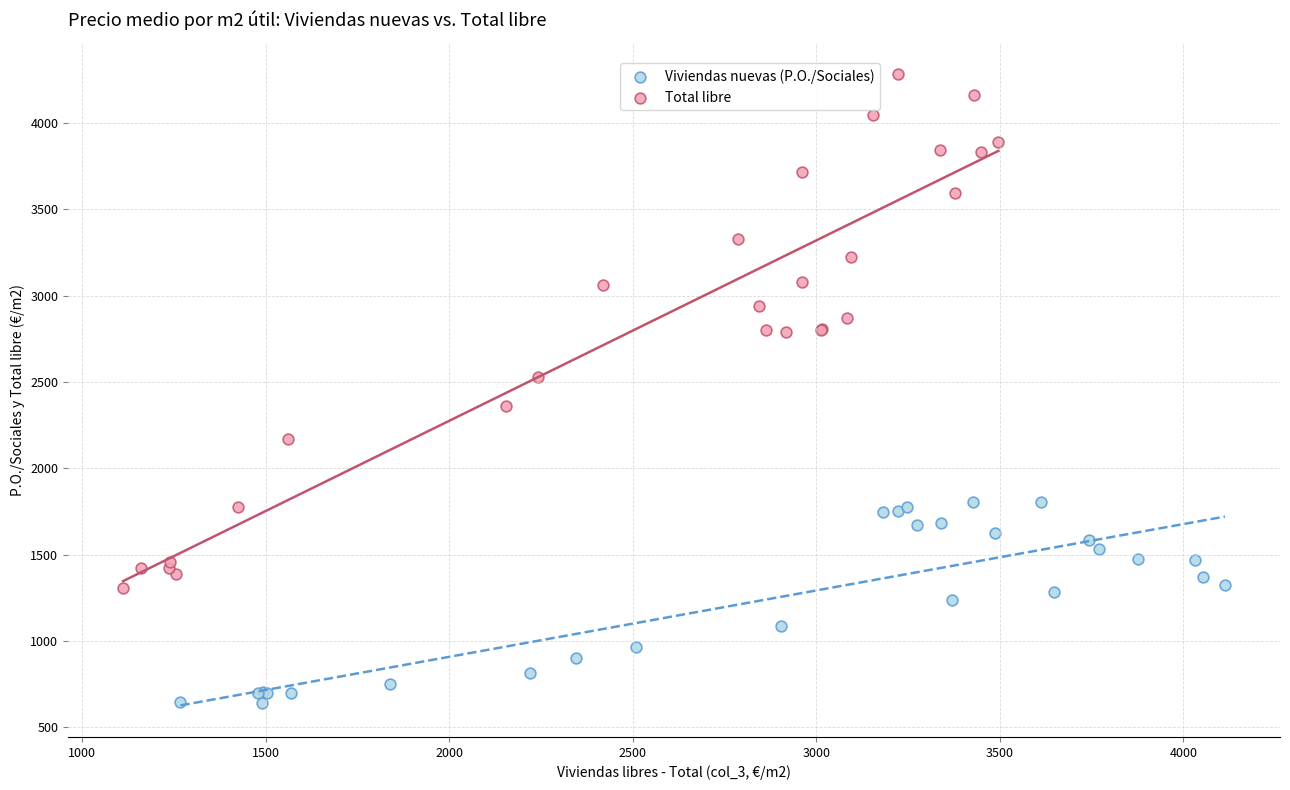

Which series reaches the maximum Y coordinate?

Total libre